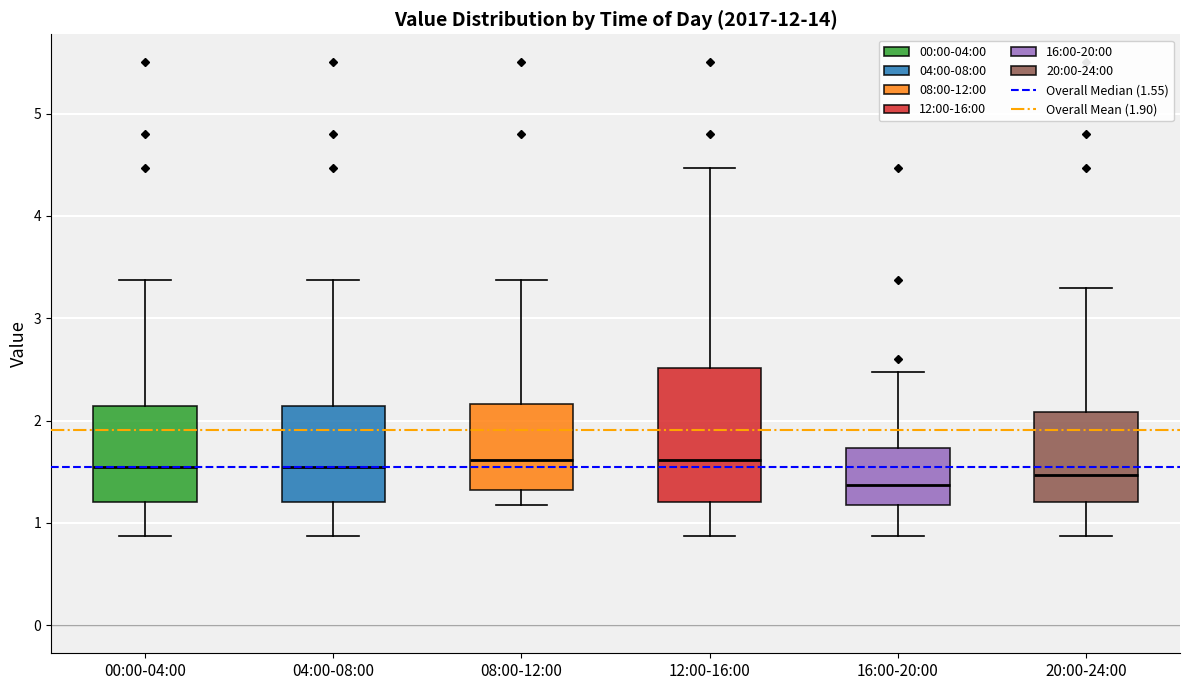

Reading left to right, transcribe this box plot: for each box, give where its median line is, the range the box spans, and where its two whiskers end, as read against the y-axis. The values are not printed on the chart, so give them approximately, as read against the axis.

00:00-04:00: median 1.6, box 1.2 to 2.1, whiskers 0.9 to 3.4
04:00-08:00: median 1.6, box 1.2 to 2.1, whiskers 0.9 to 3.4
08:00-12:00: median 1.6, box 1.3 to 2.2, whiskers 1.2 to 3.4
12:00-16:00: median 1.6, box 1.2 to 2.5, whiskers 0.9 to 4.5
16:00-20:00: median 1.4, box 1.2 to 1.7, whiskers 0.9 to 2.5
20:00-24:00: median 1.5, box 1.2 to 2.1, whiskers 0.9 to 3.3